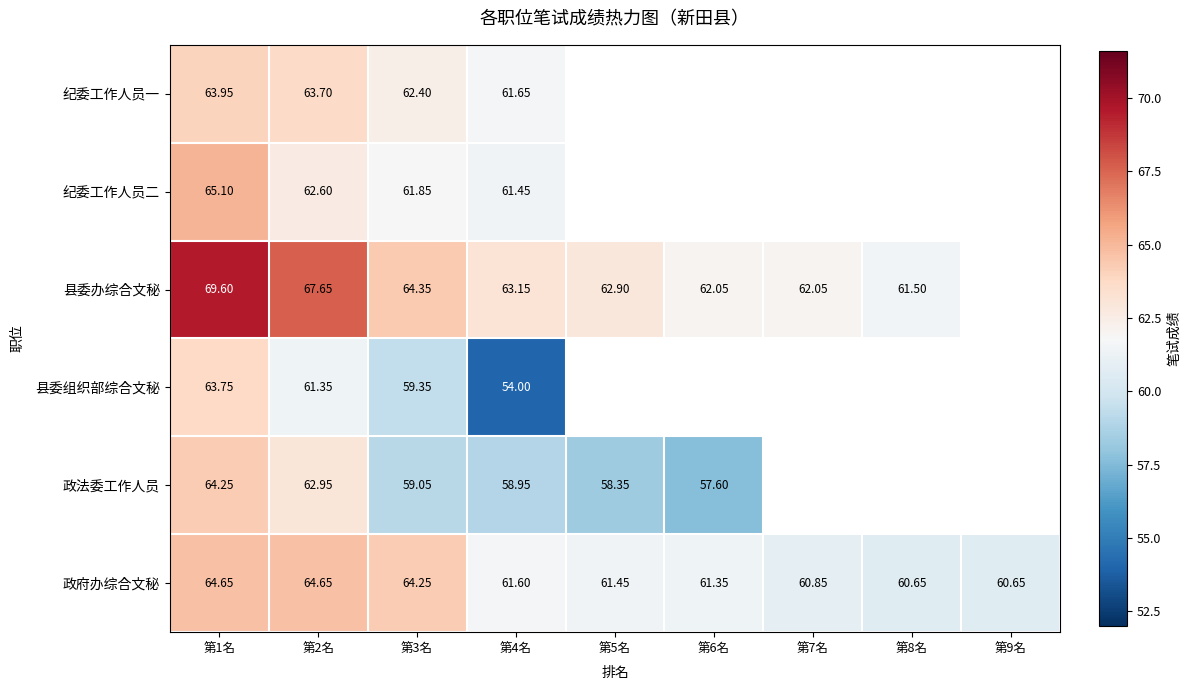

Where is 政法委工作人员 nearest to the value 60?

第3名